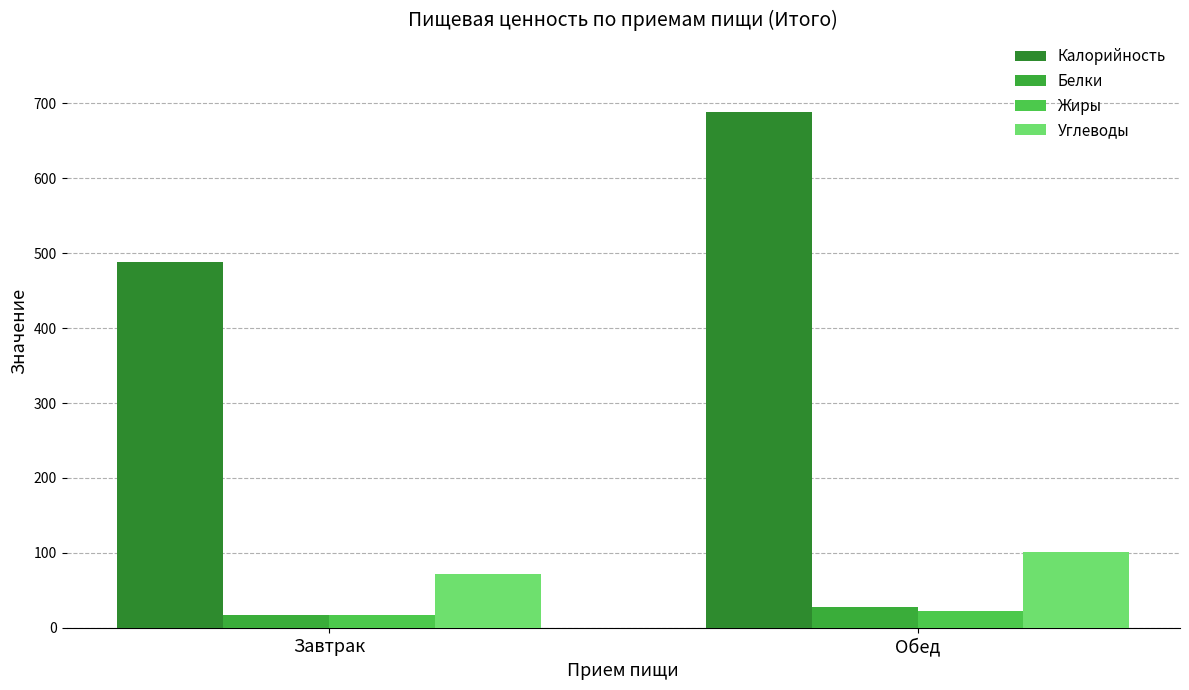

What is the label of the 1st bar from the left?

Завтрак